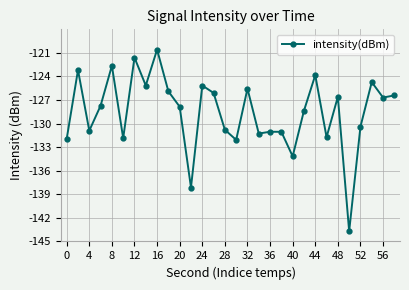

What is the greatest value displayed?

-120.6